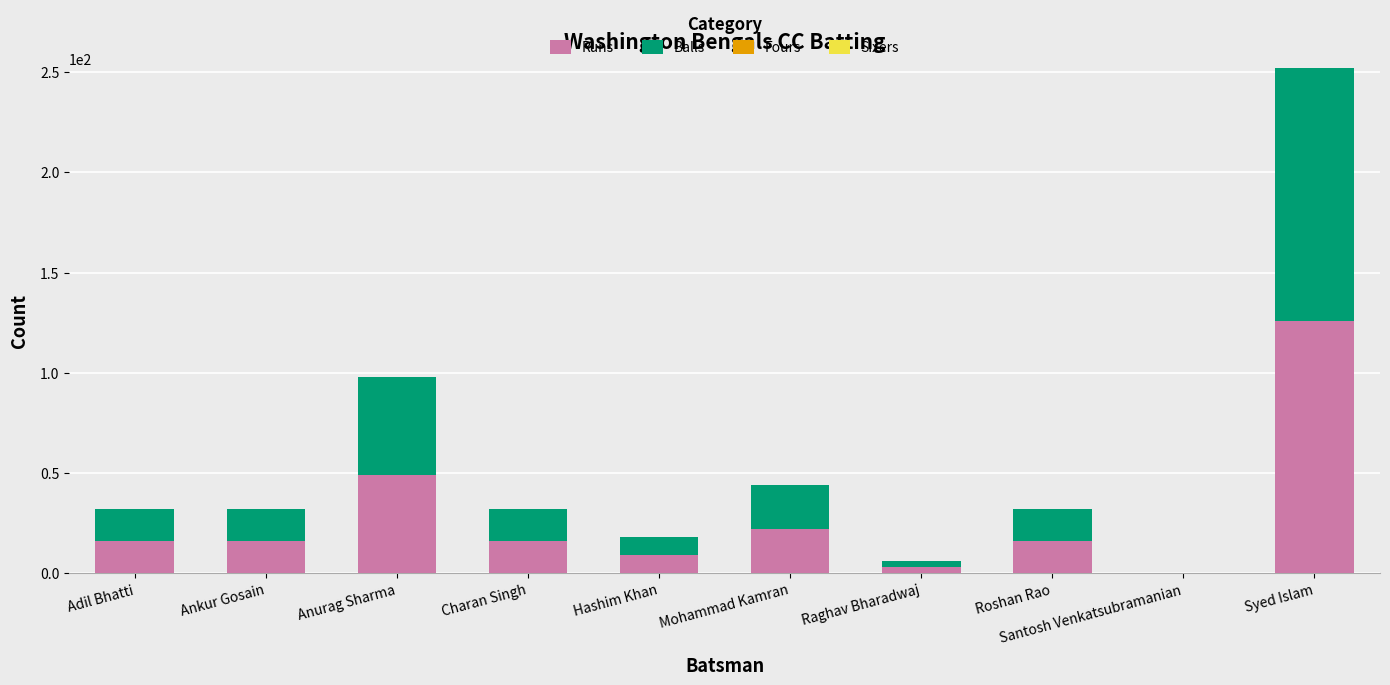

What is the sum of the Runs values at Mohammad Kamran and Ankur Gosain?

38